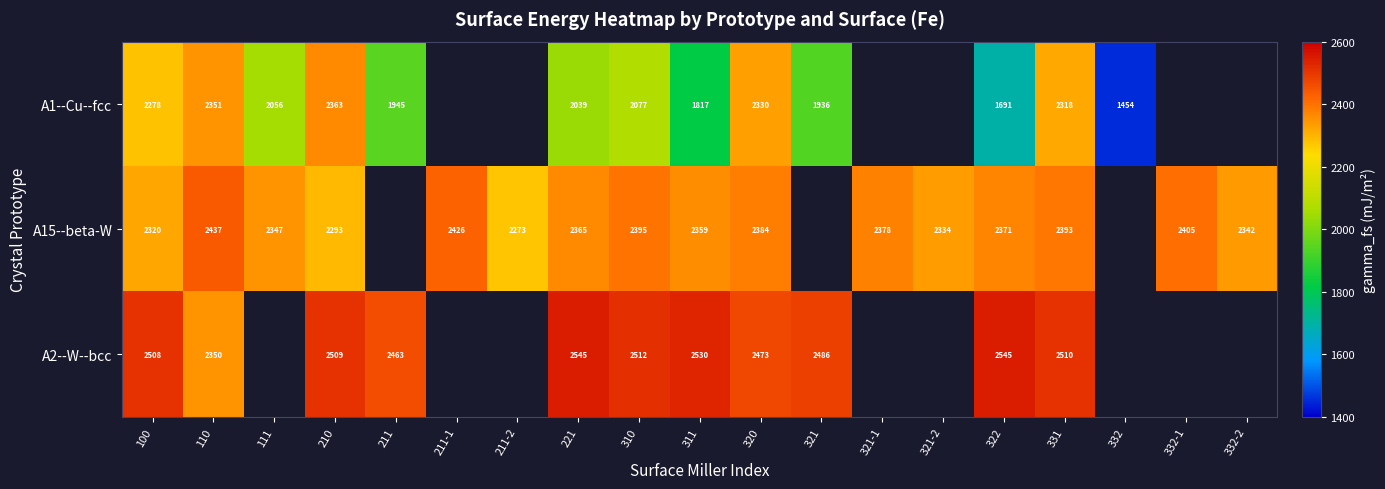

How many series are shown in this chart?

3